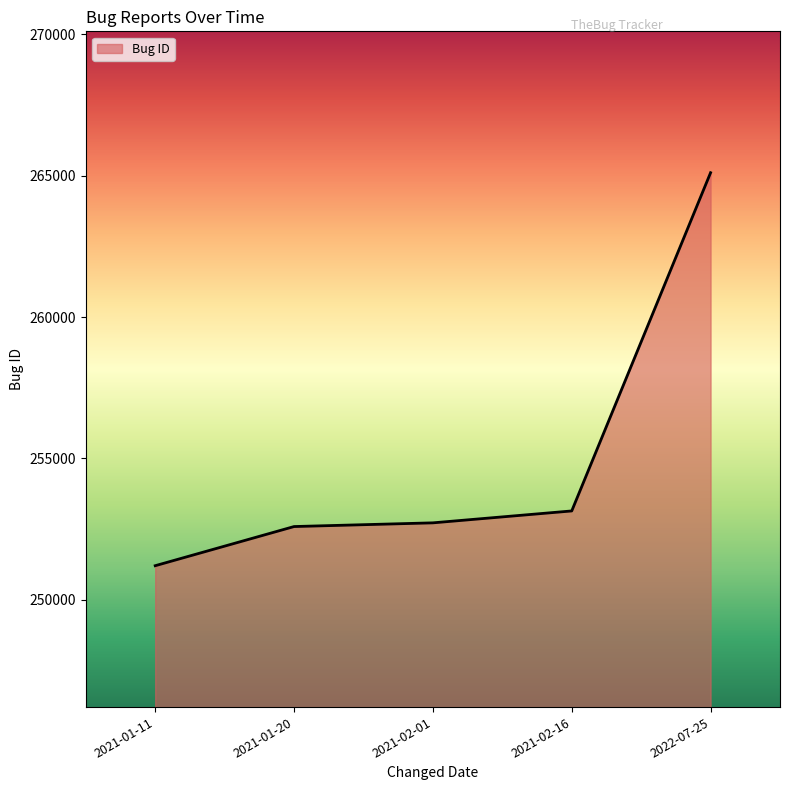

Is it true that the value at 2021-01-20 is 330350?

False